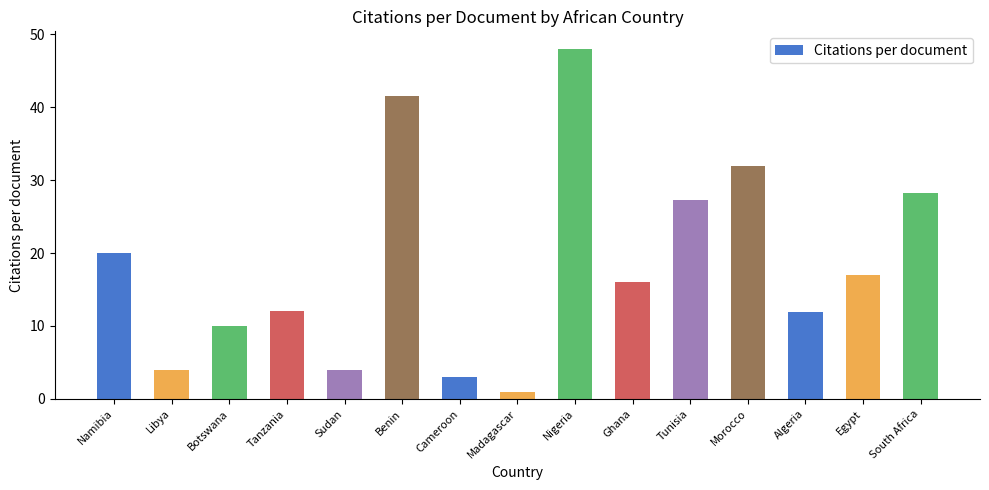

Approximately how many times larger is the value at Algeria compared to Nigeria?

0.2